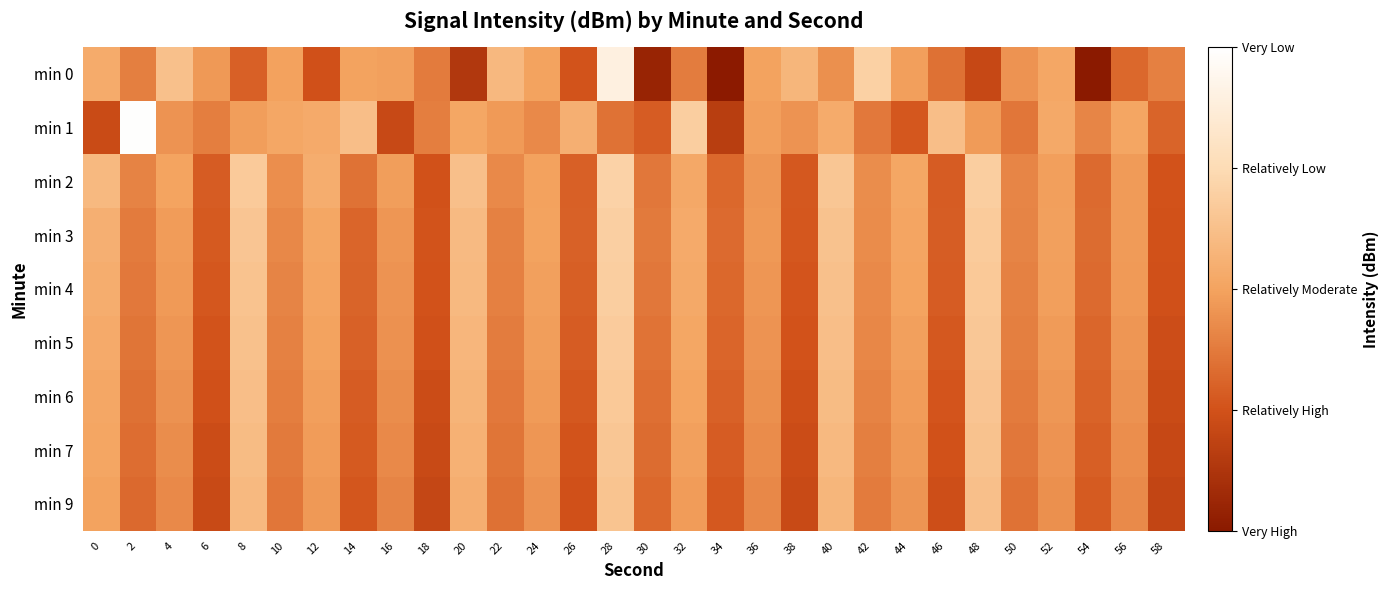

Which has a higher value, 6 or 8?

6